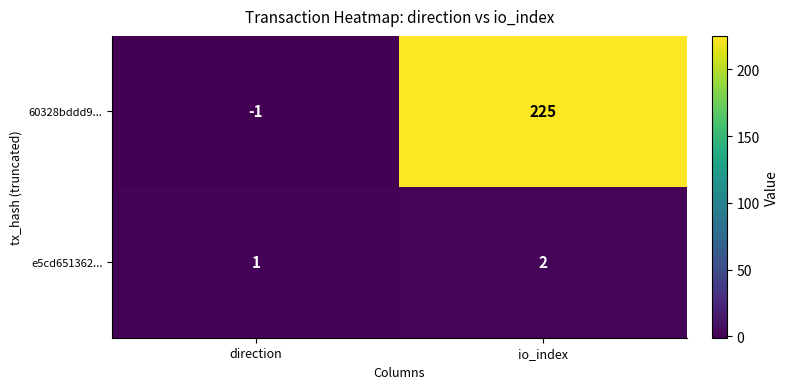

Which series has the largest range (max minus min)?

60328bddd9...